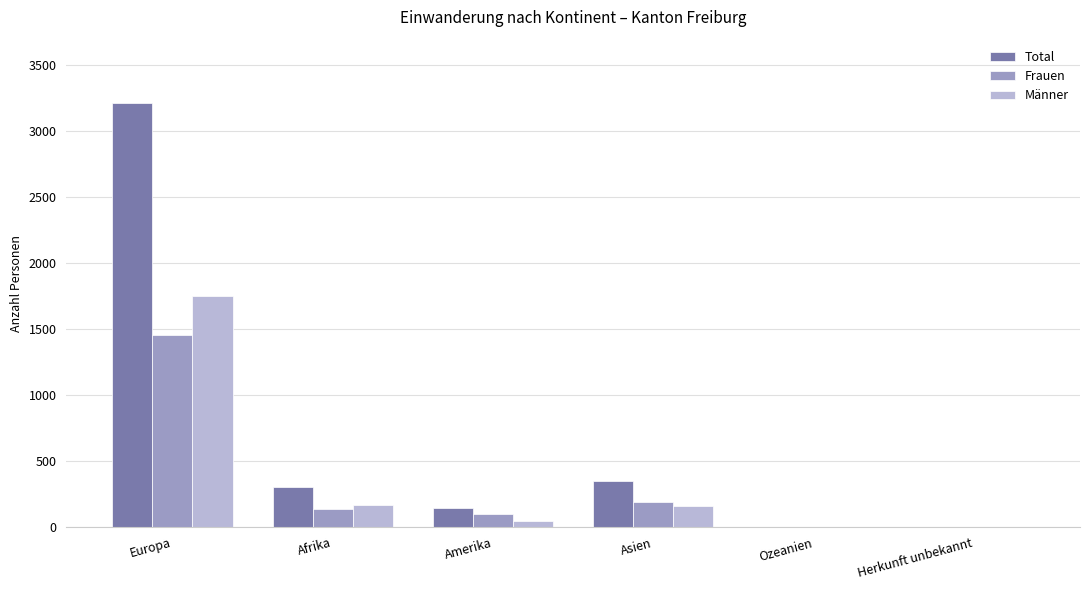

What is the maximum value shown in the chart?

3209